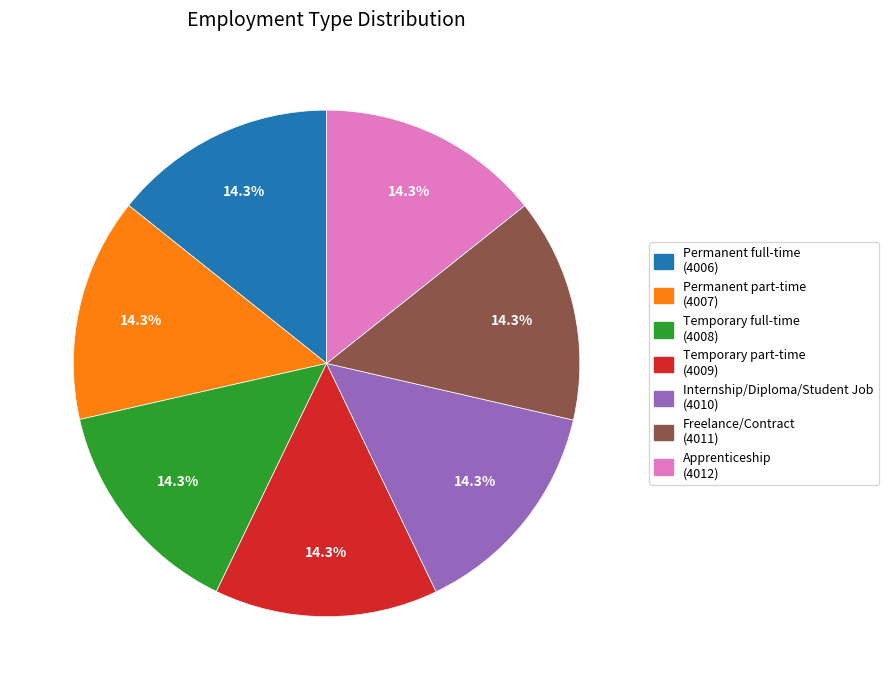

How many segments does this pie chart have?

7